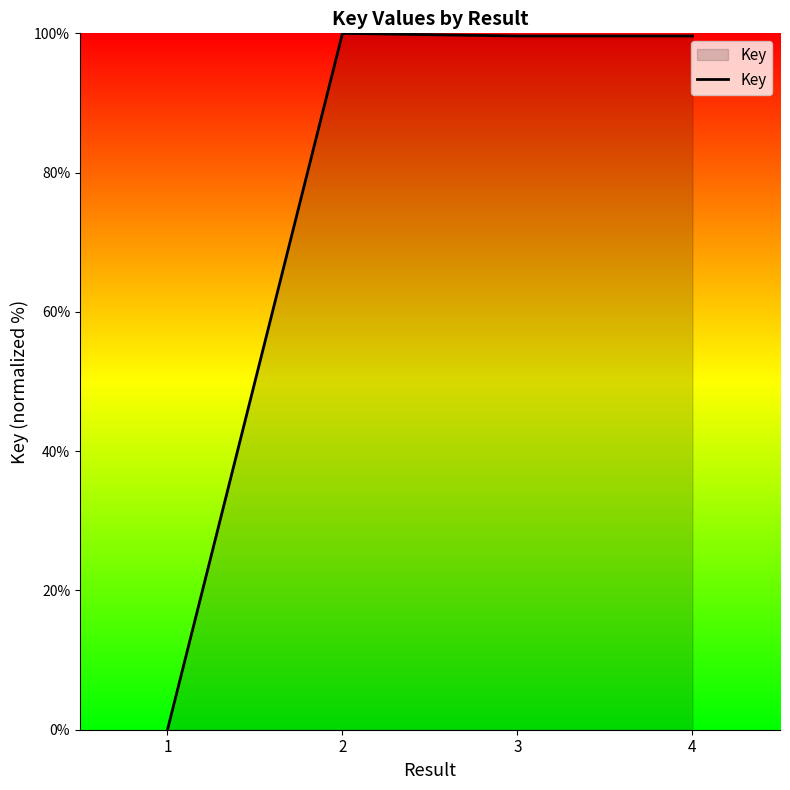

True or false: the data has more than 1 interior local peaks.

False